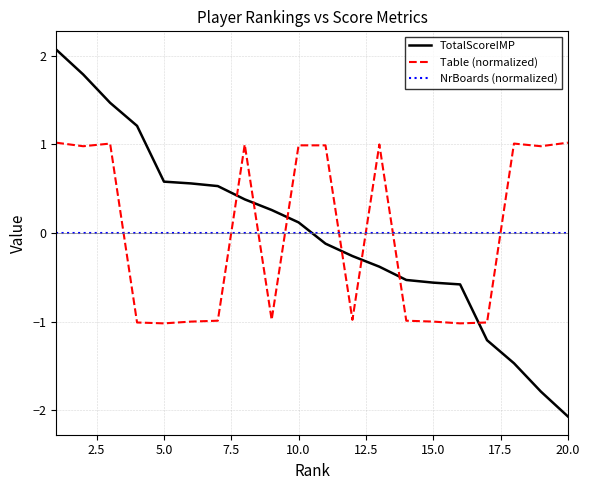

After their last crossing, which series has the higher values: NrBoards (normalized) or TotalScoreIMP?

NrBoards (normalized)